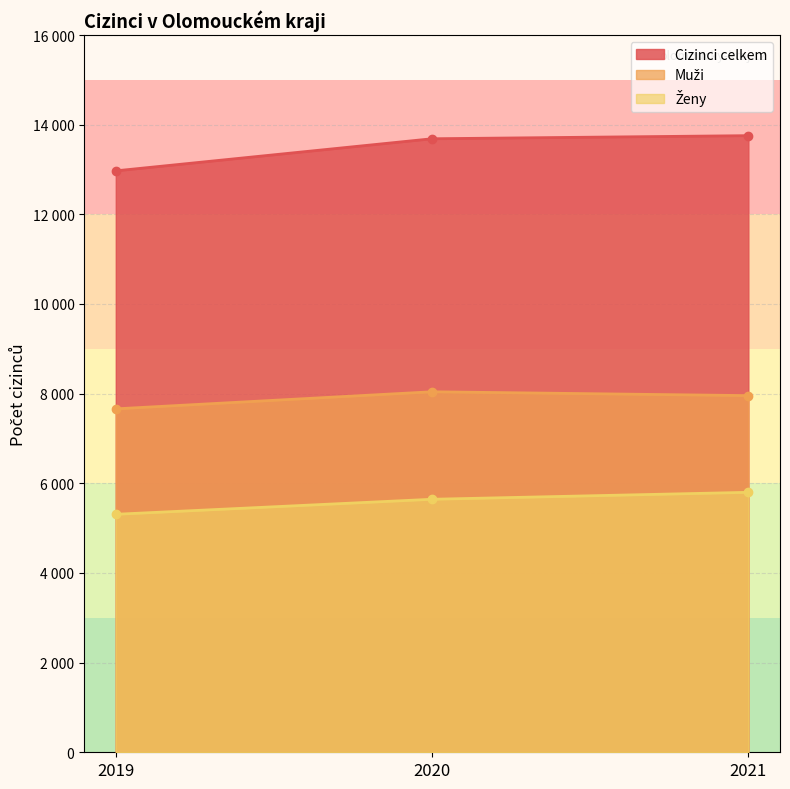

Which series changed the most between 2019 and 2021?

Cizinci celkem